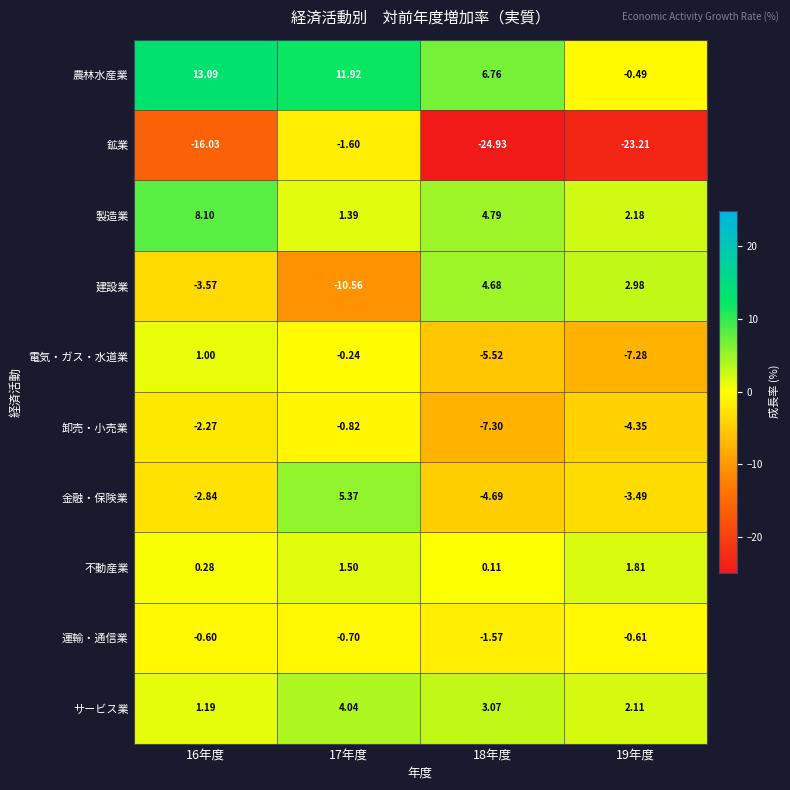

Which series has the largest total across all categories?

農林水産業